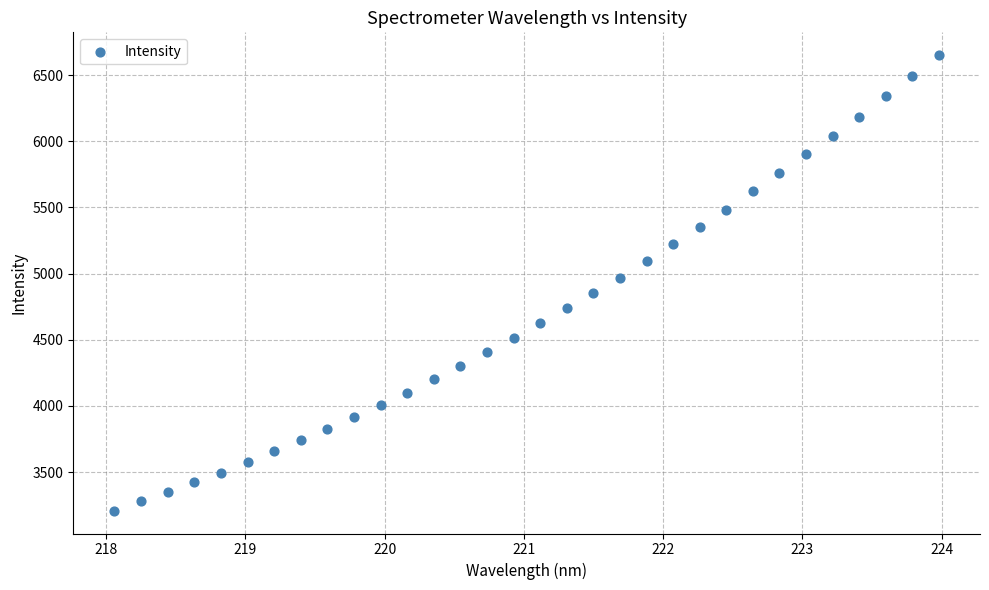

What is the range of X values (max minus min)?

5.9